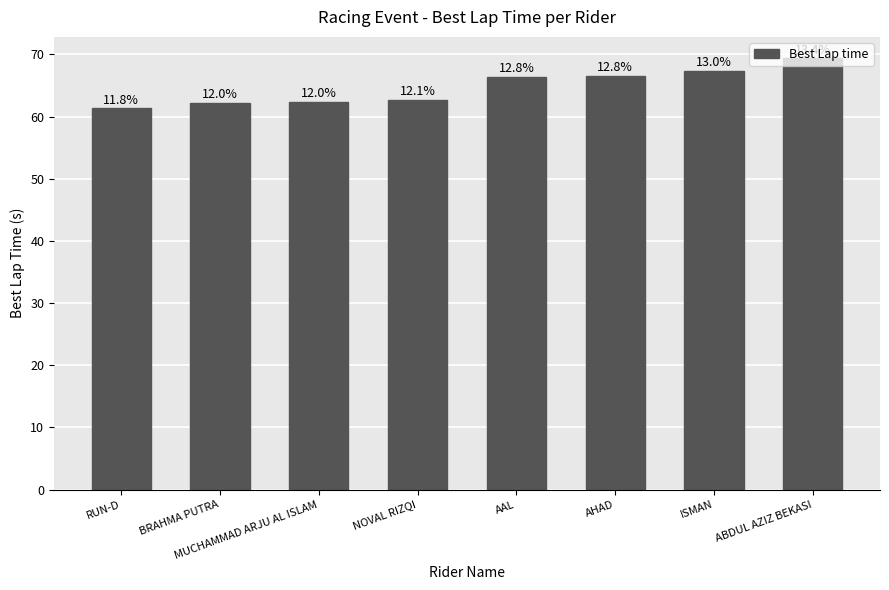

What is the label of the 3rd bar from the right?

AHAD